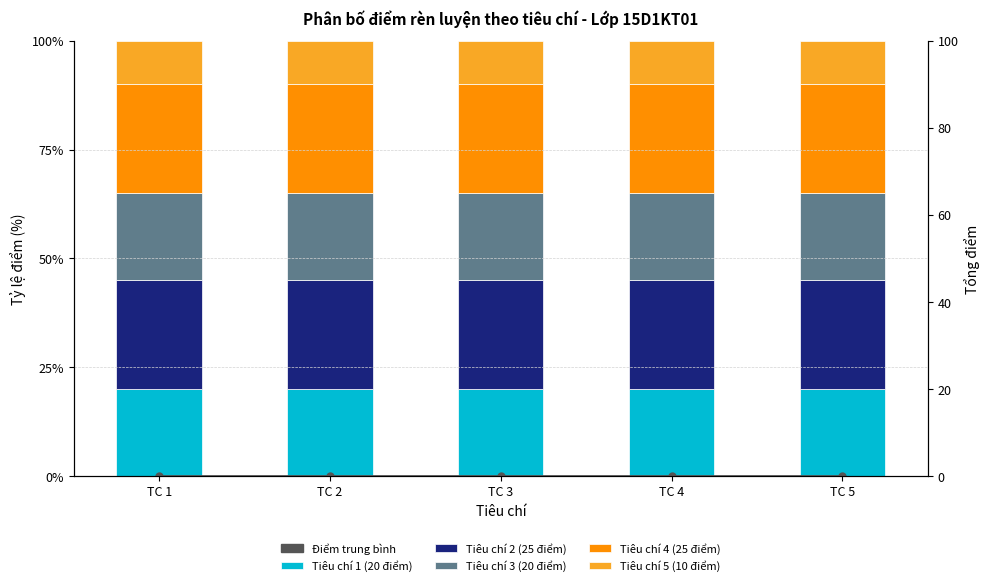

What is the total value across all series at TC 1?

100